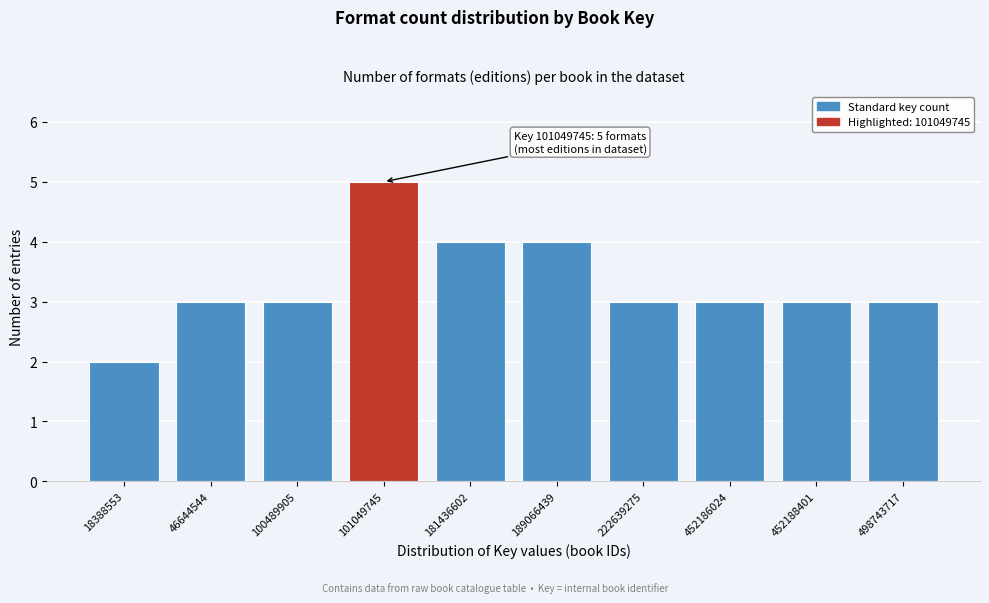

Reading left to right, what are all the values shown in this chart?

2	3	3	5	4	4	3	3	3	3